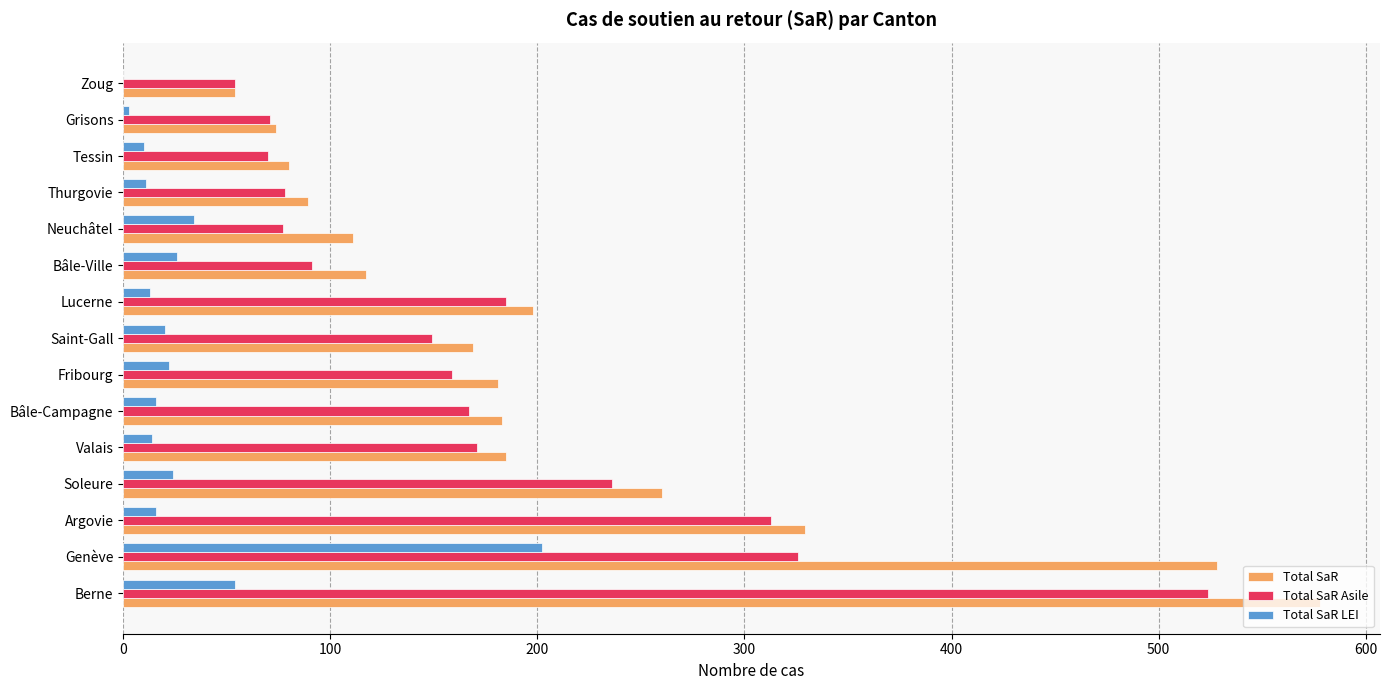

At which label is Total SaR LEI closest to 101?

Berne